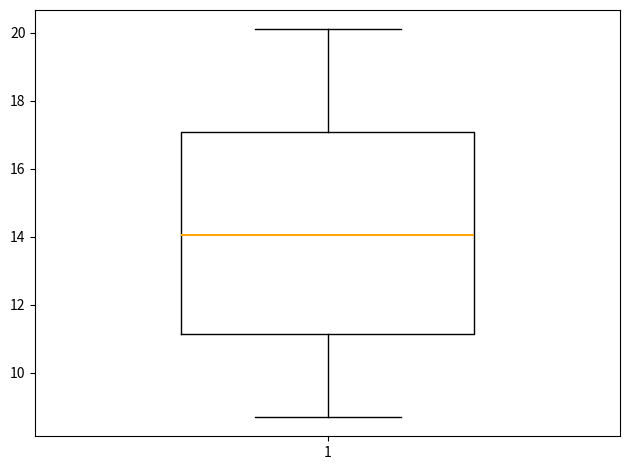

Where is the upper edge of the box at x = 1 on the y-axis? The values are not printed on the chart, so give them approximately, as read against the axis.

17.0